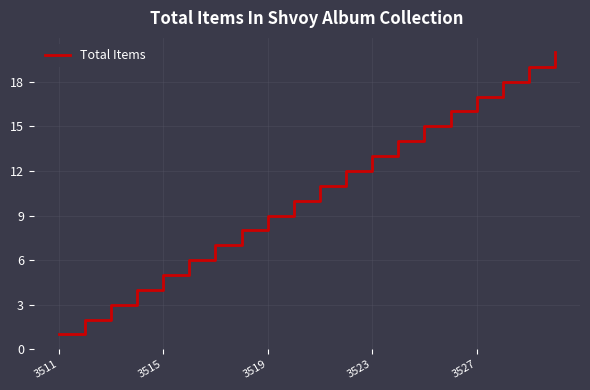

What is the difference between the maximum and minimum values?

19